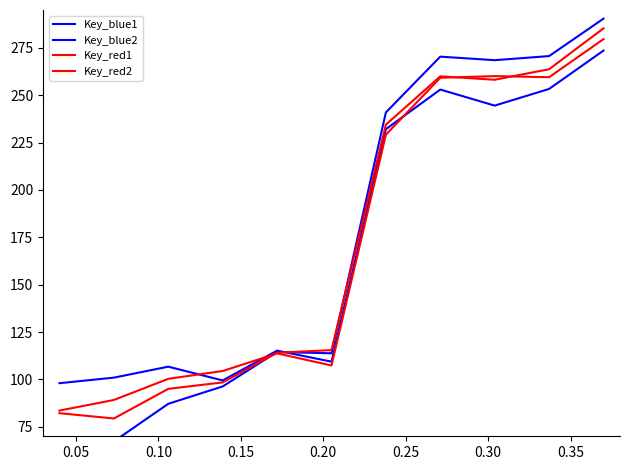

How many interior local peaks does the Key_red1 series have?

1